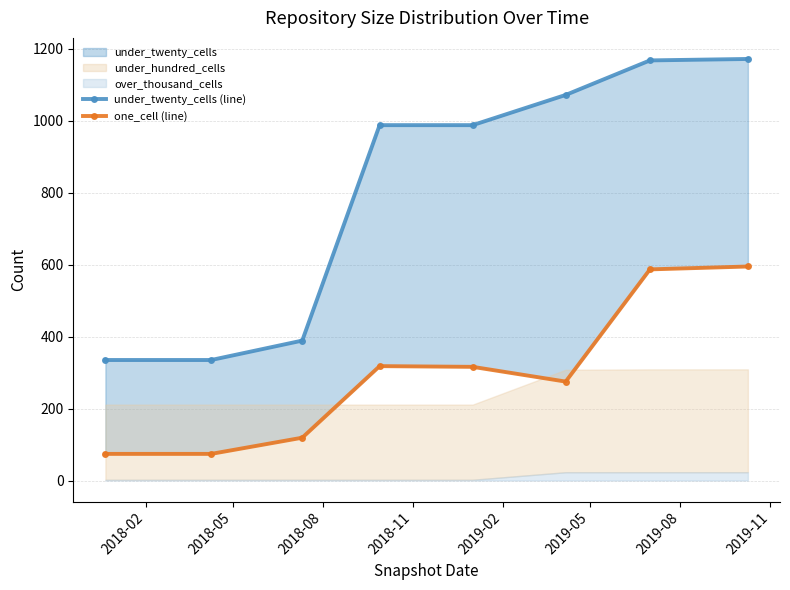

The value of one_cell (line) at 2018-11 is 318. True or false?

True